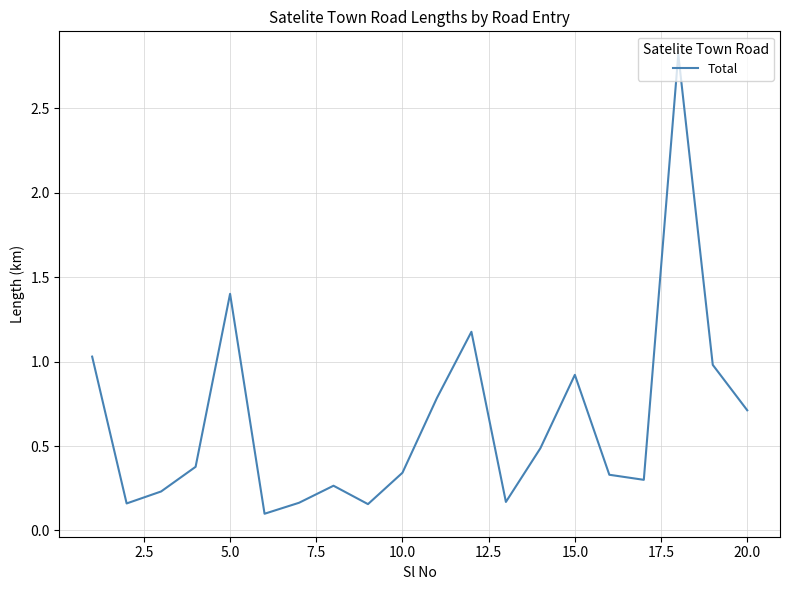

How many series are shown in this chart?

1